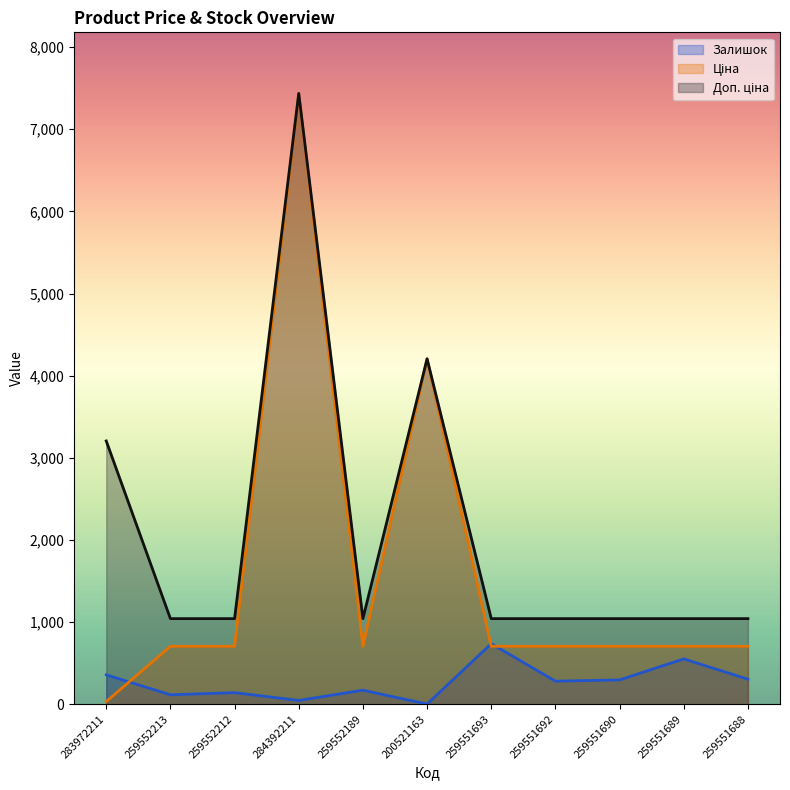

The value of Доп. ціна at 259551692 is 437.6. True or false?

False